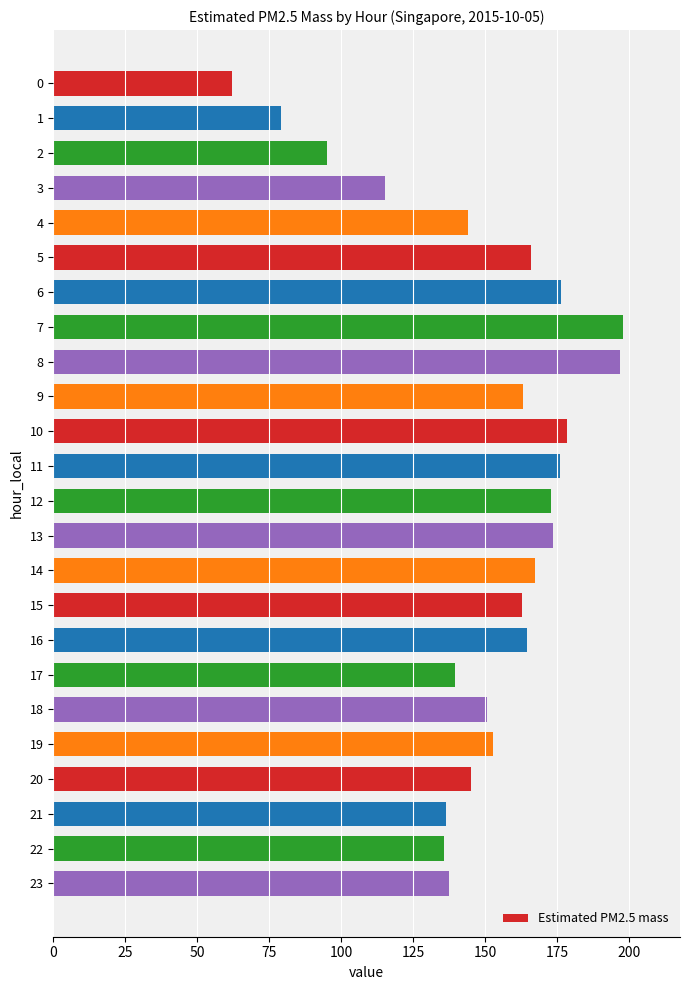

What is the approximate value at 13?

173.6